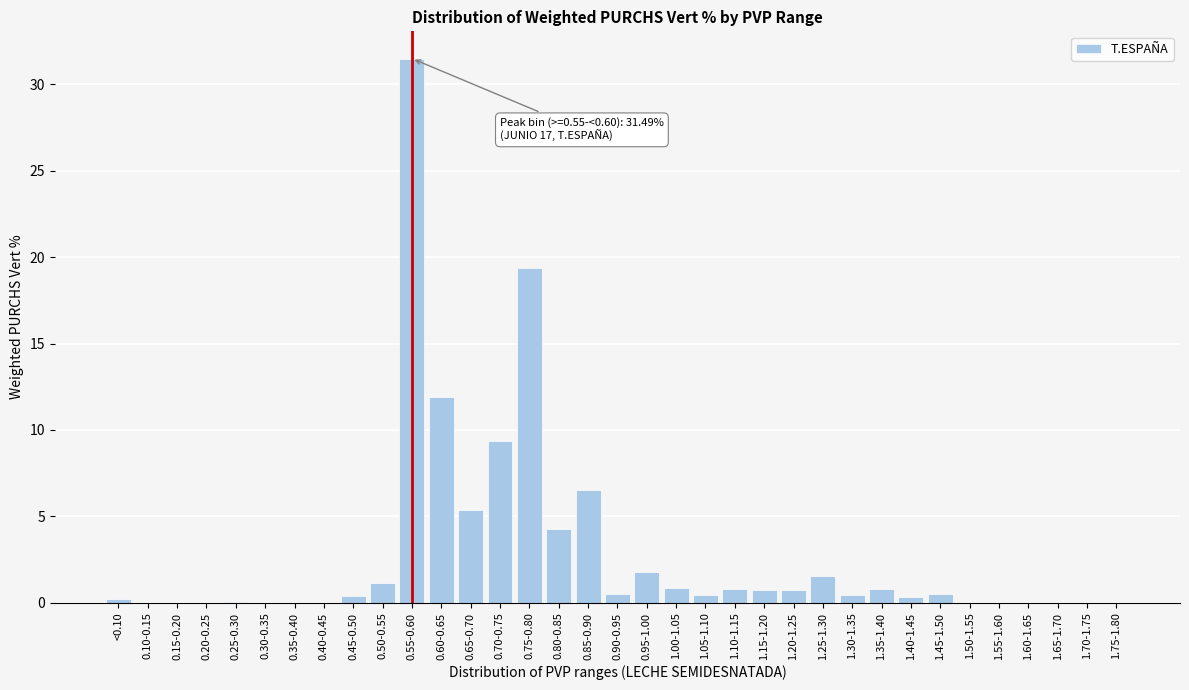

At which label is the value closest to 15?

0.60-0.65